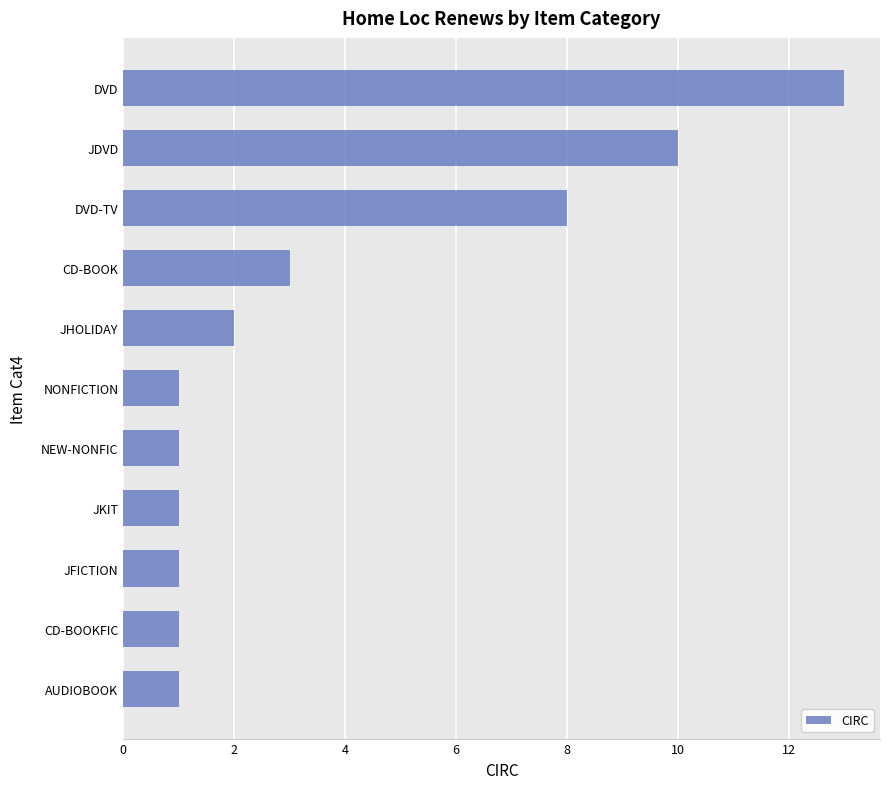

What is the average value?

4